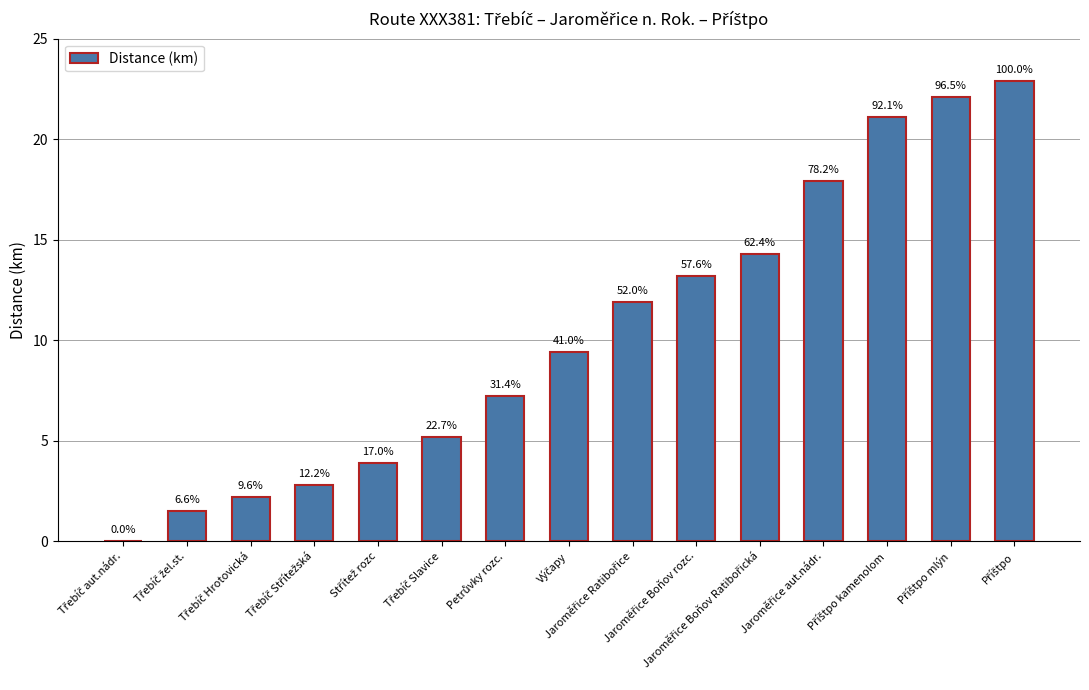

Reading right to left, what are all the values shown in this chart?

22.9	22.1	21.1	17.9	14.3	13.2	11.9	9.4	7.2	5.2	3.9	2.8	2.2	1.5	0.0